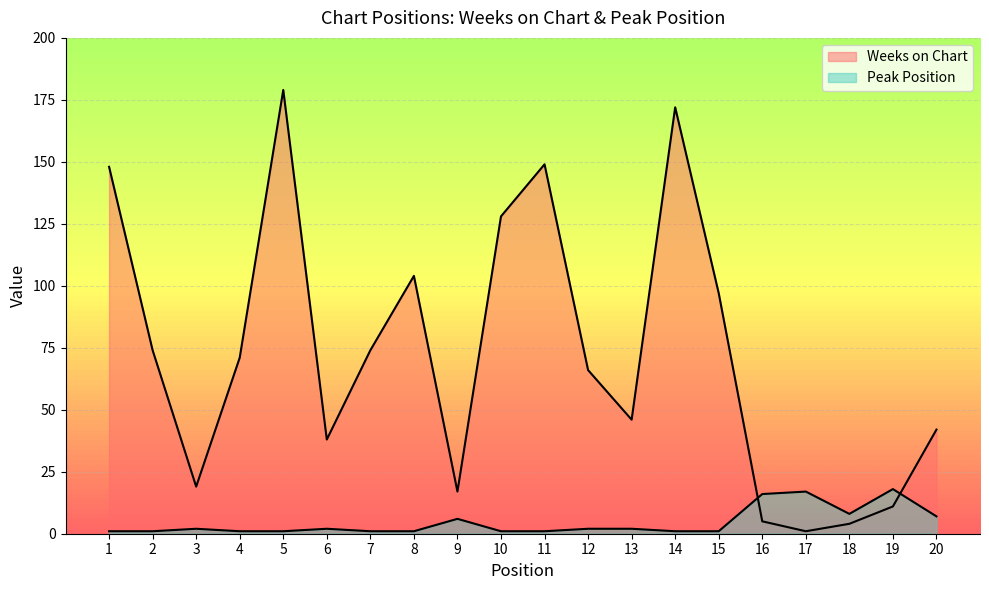

Which series has the largest total across all categories?

Weeks on Chart